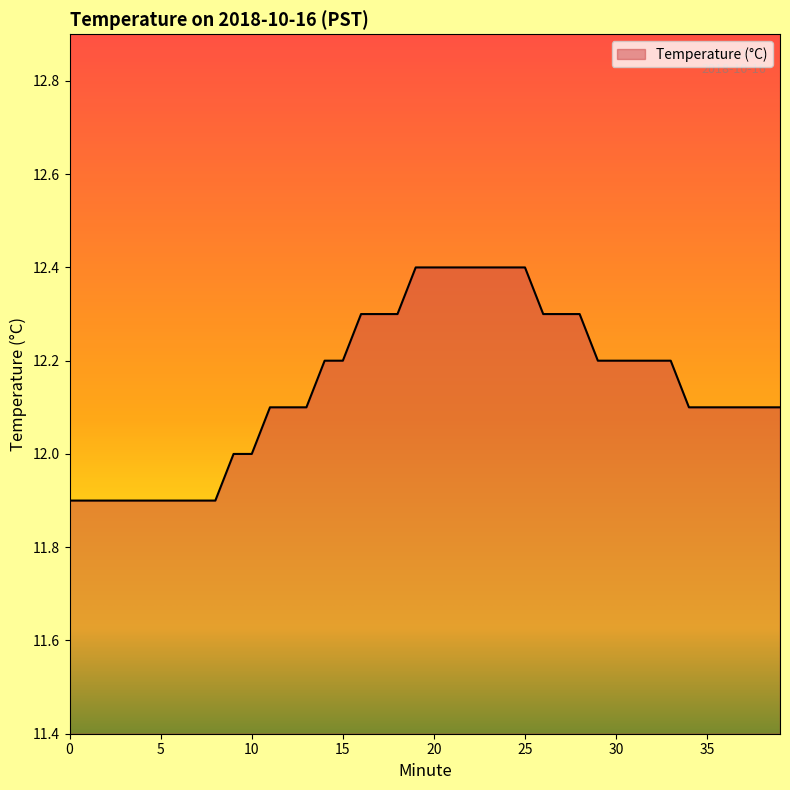

What is the sum of all values?

486.0